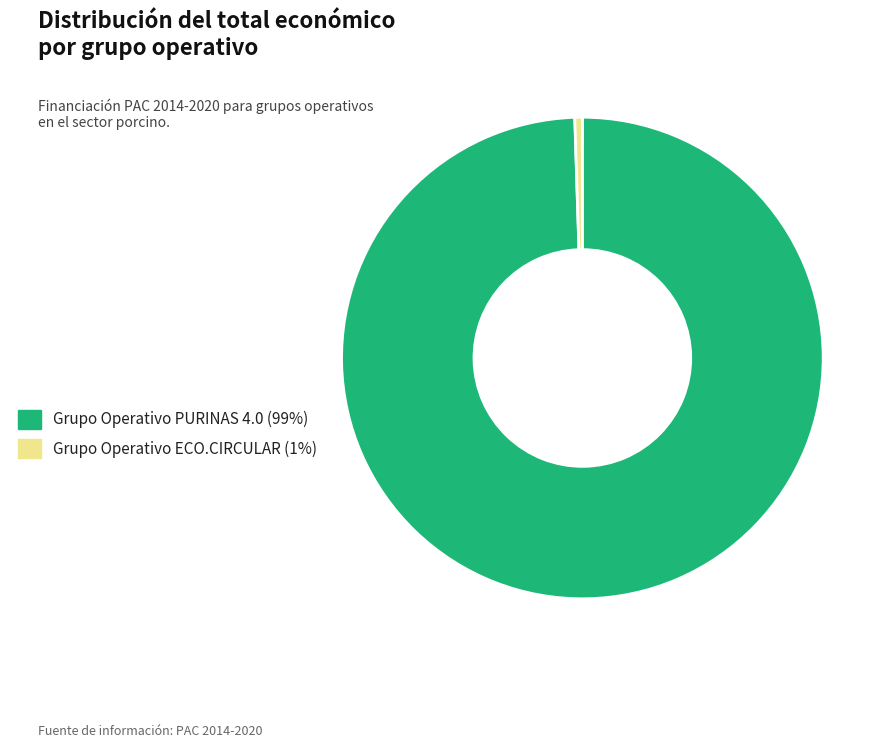

Combined, do Grupo Operativo ECO.CIRCULAR (1%) and Grupo Operativo PURINAS 4.0 (99%) account for over 50%?

Yes